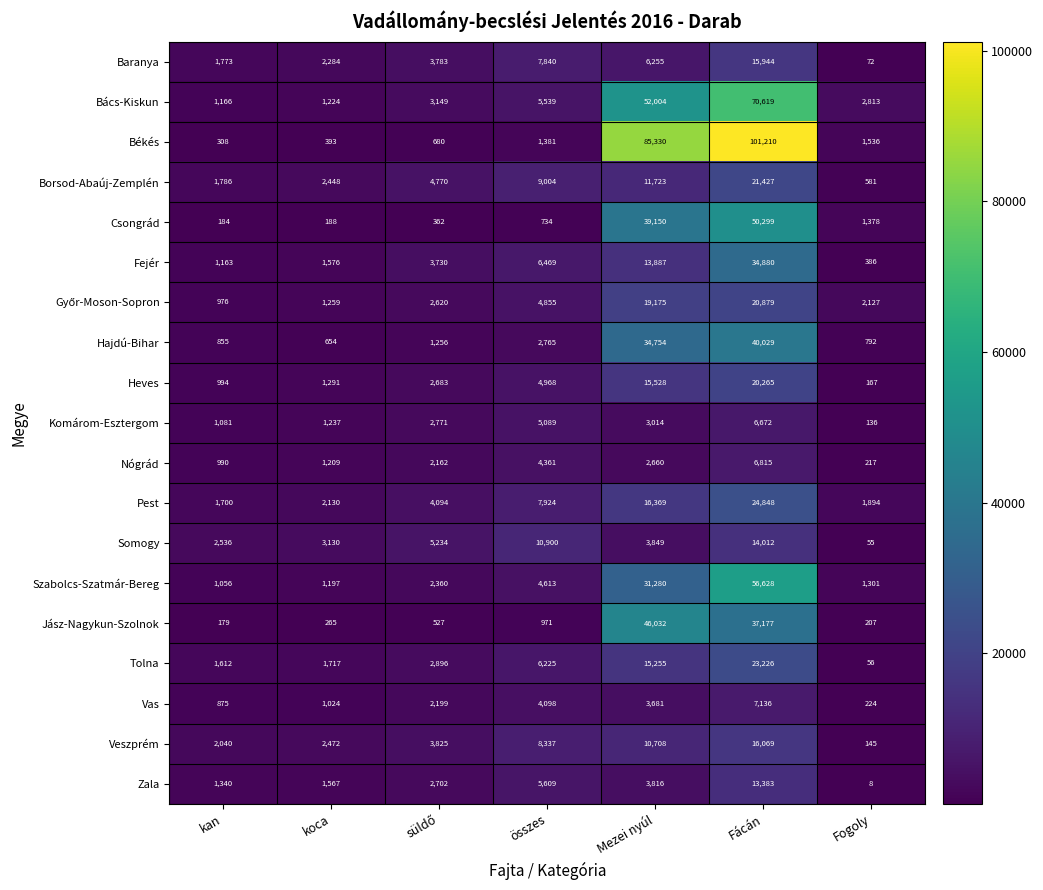

Count the number of categories in the chart.

7